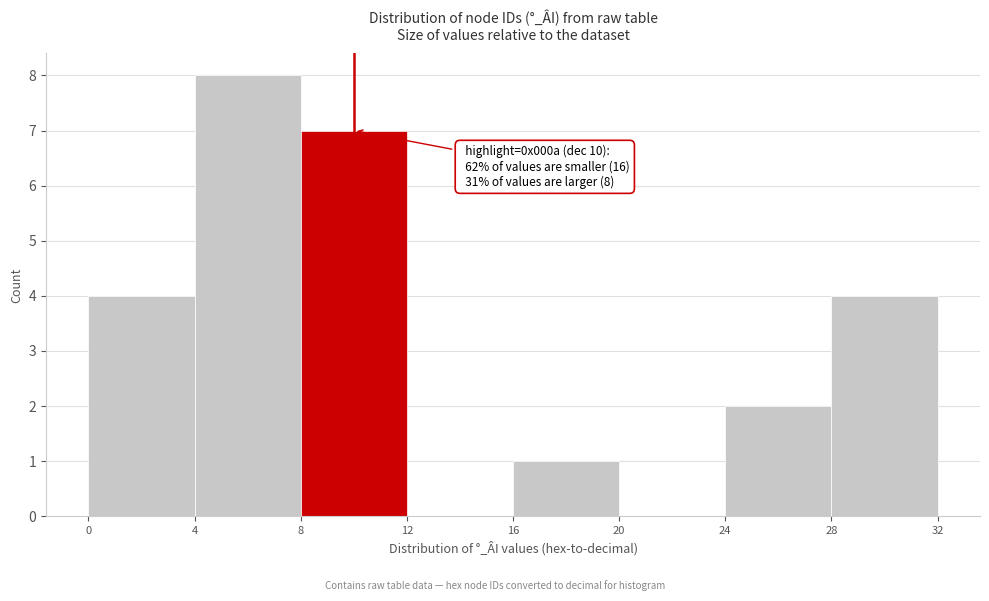

Which range on the x-axis has the tallest bar?

4 to 8